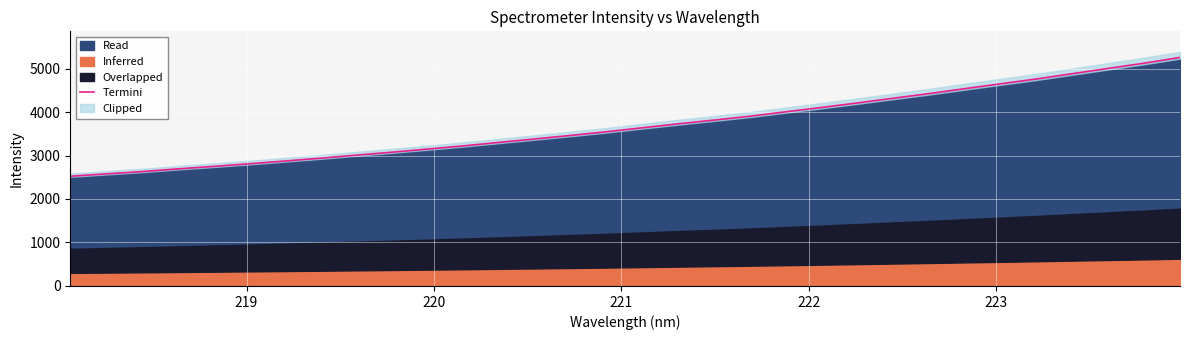

Reading right to left, extract all data points from this chart.

5253.9	5123.0	5003.6	4882.5	4761.2	4650.0	4538.7	4425.3	4318.8	4210.9	4106.4	4007.1	3905.0	3816.6	3731.1	3640.0	3548.9	3464.1	3383.3	3304.2	3223.2	3149.8	3077.4	3009.7	2939.5	2873.7	2810.3	2749.4	2692.0	2630.4	2577.4	2522.7